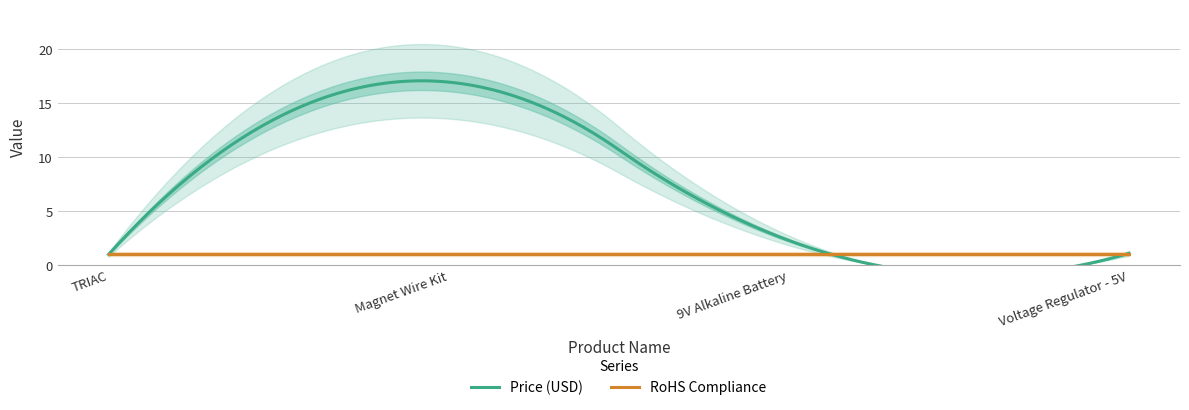

Read the Price (USD) value at Voltage Regulator - 5V.

1.1